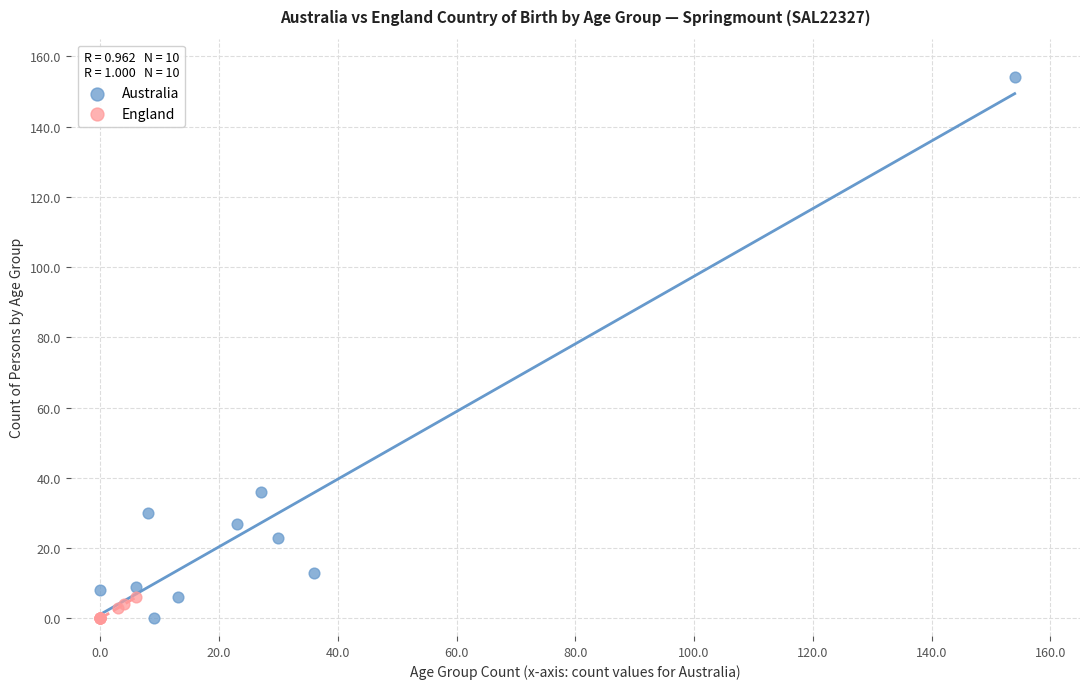

What are all the series names shown in the legend?

Australia, England